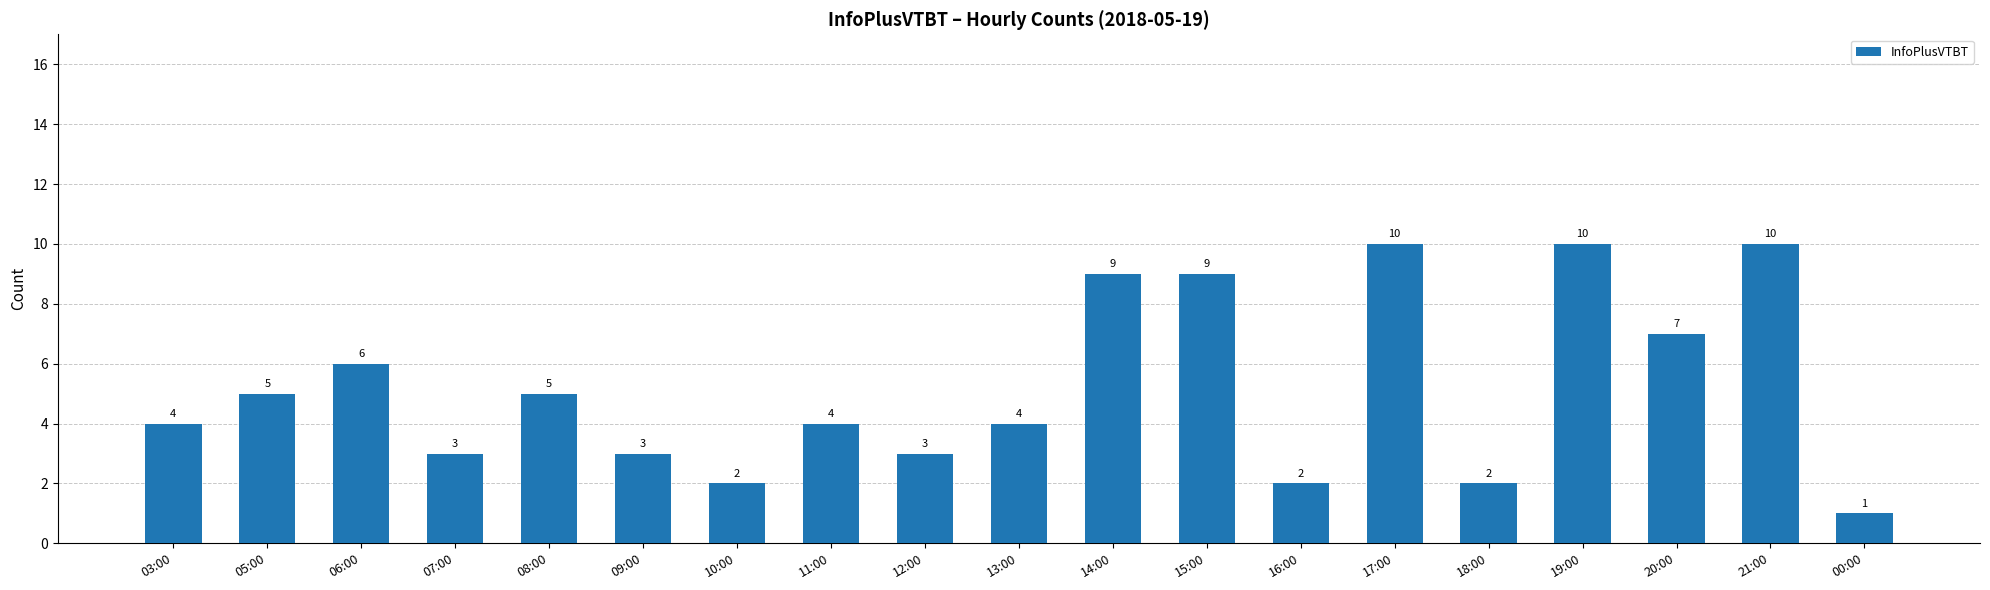

How many series are shown in this chart?

1